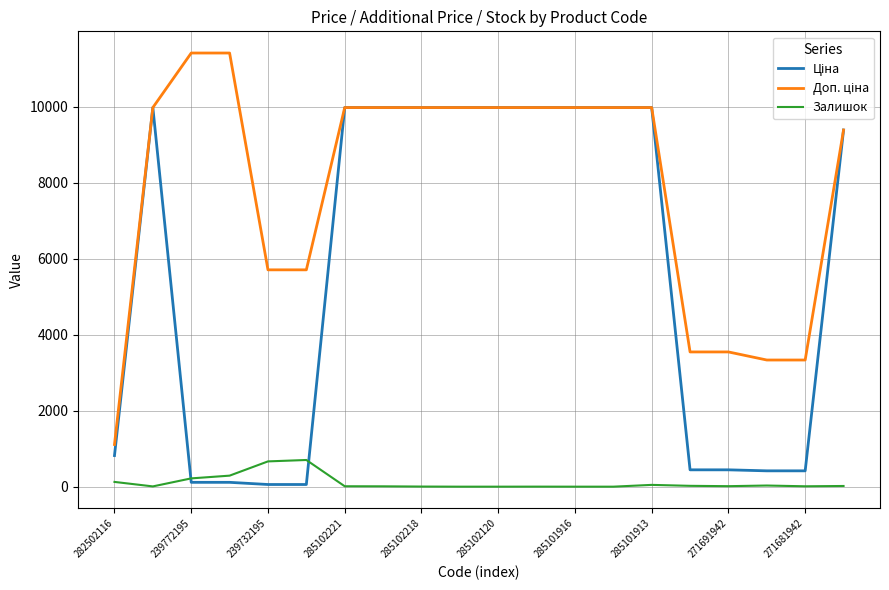

Count the number of categories in the chart.

20